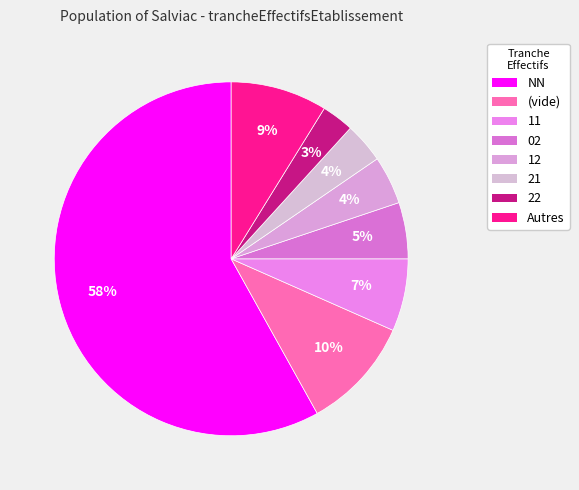

How many segments does this pie chart have?

8